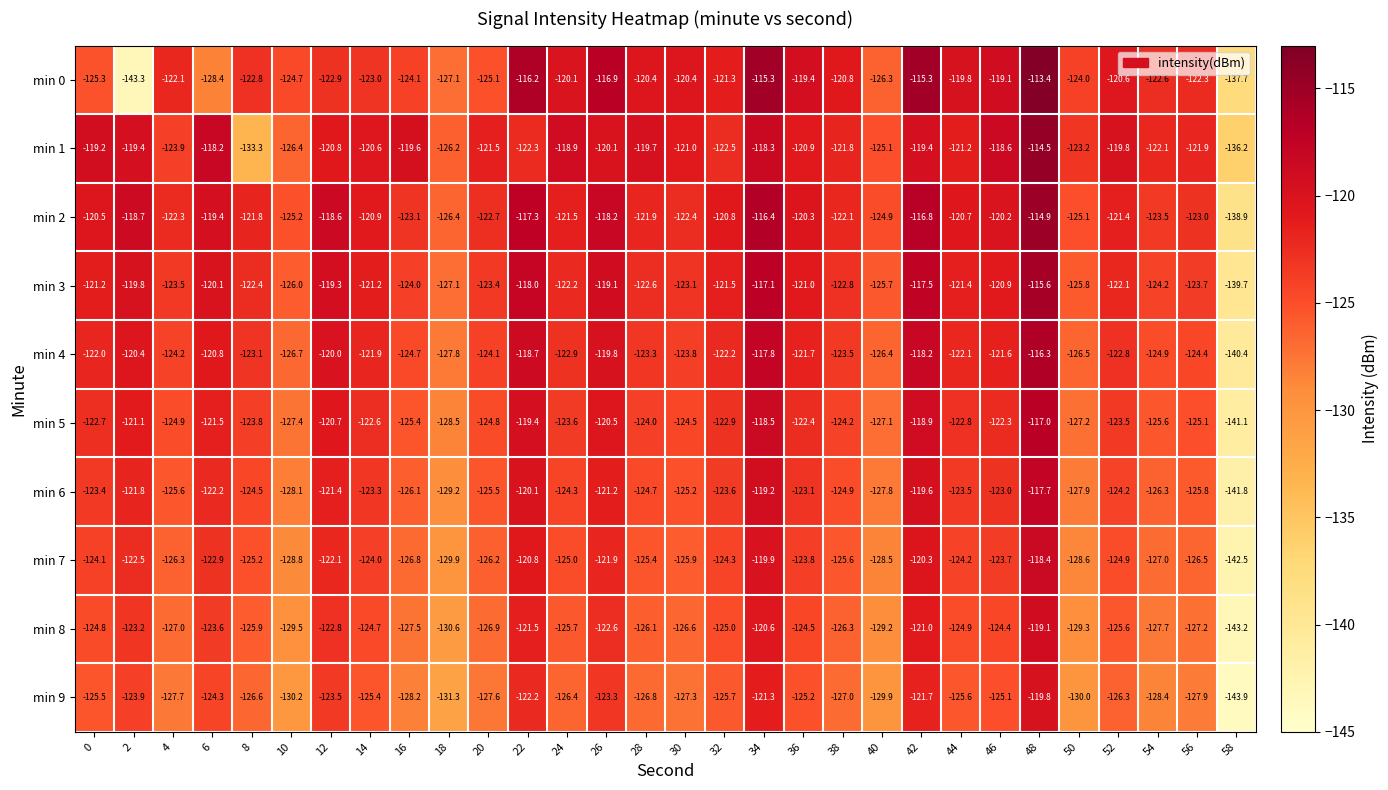

Is the value of min 7 at 36 greater than the value of min 5 at 18?

Yes